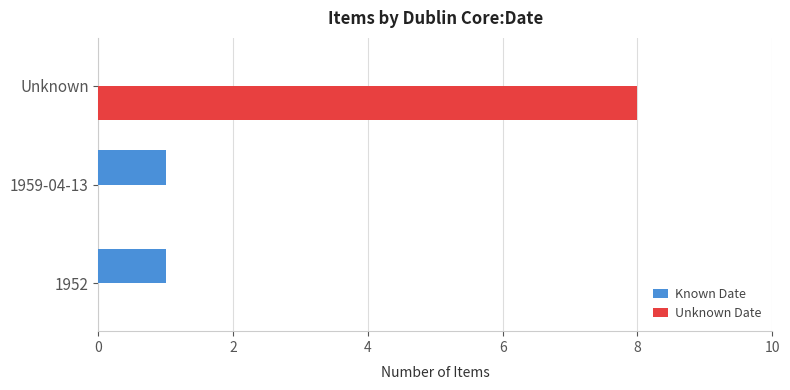

What is the sum of all Known Date values?

2